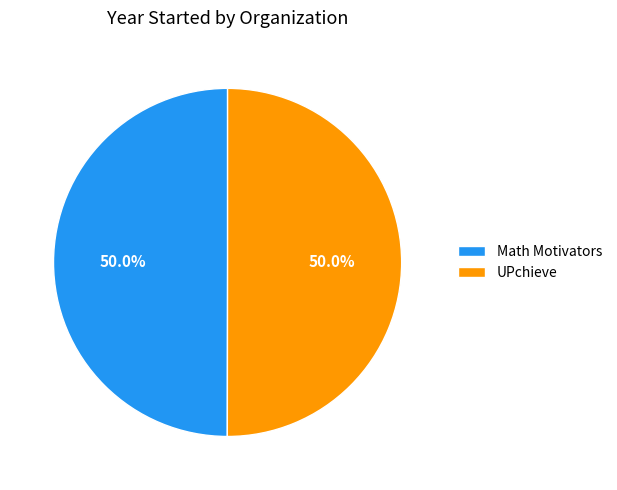

Combined, do Math Motivators and UPchieve account for over 50%?

Yes